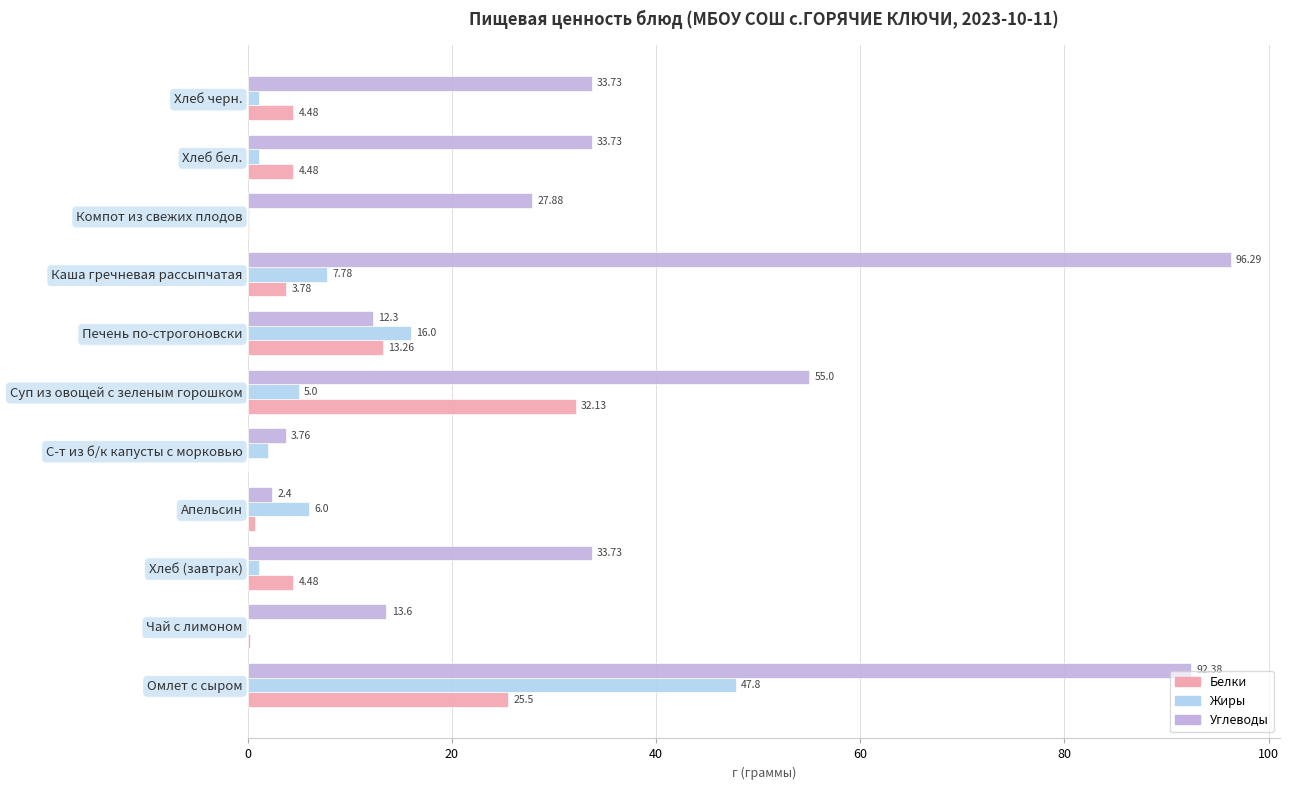

What are all the series names shown in the legend?

Белки, Жиры, Углеводы